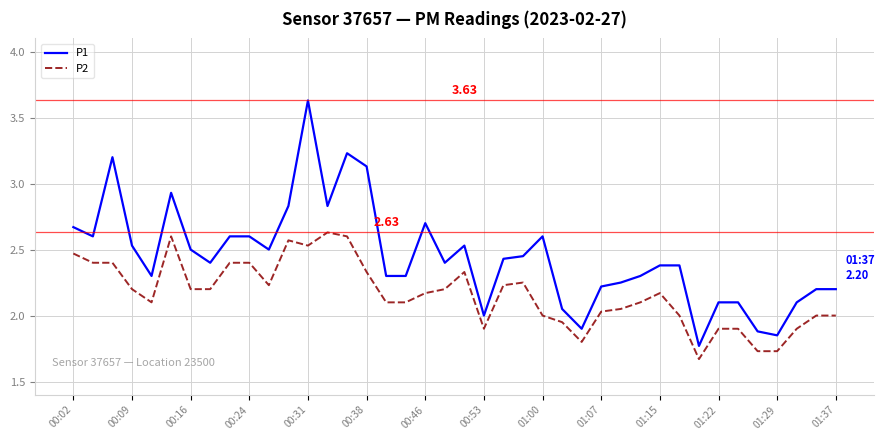

Rank the series by their maximum value, from lowest to highest.

P2, P1